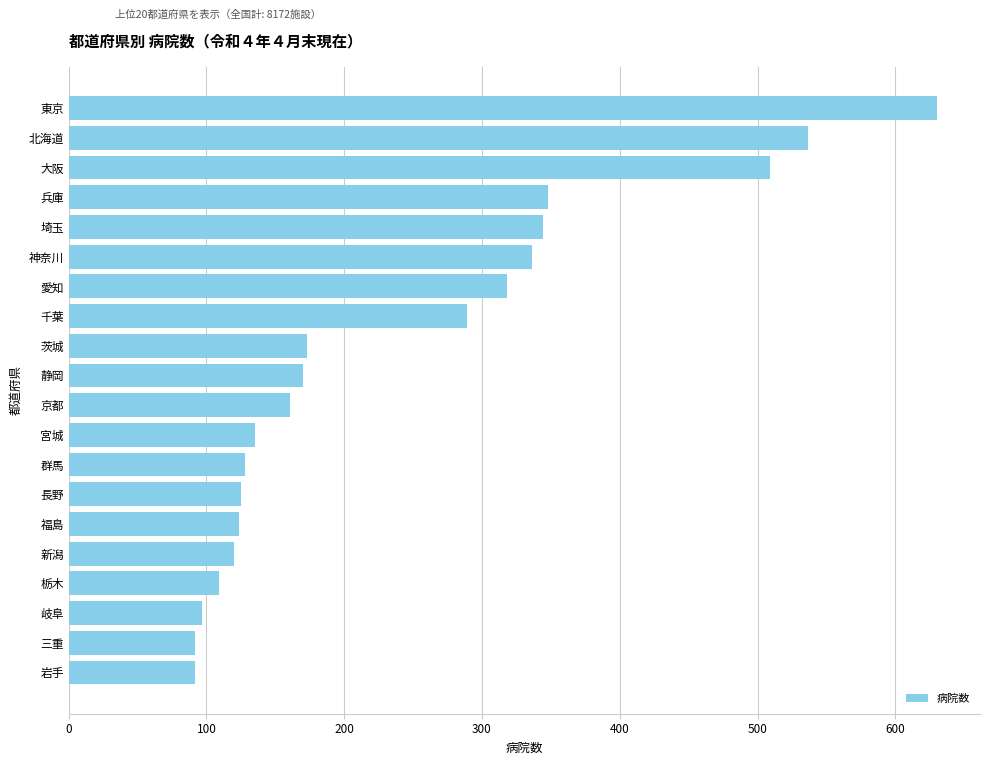

What is the smallest value displayed?

92